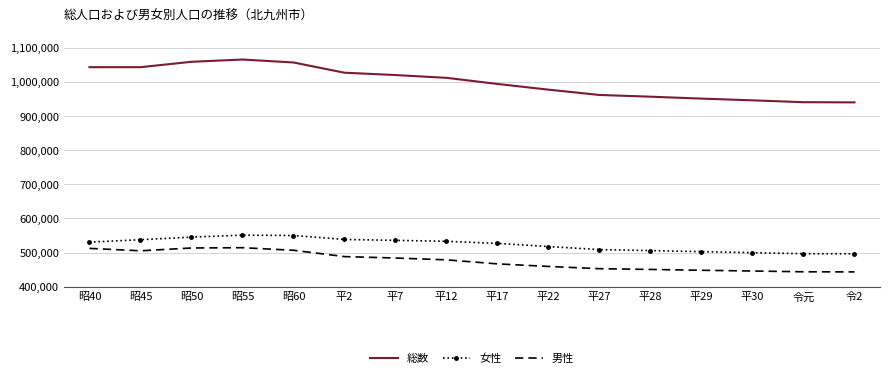

Is it true that 男性 equals 505070 at 昭45?

True